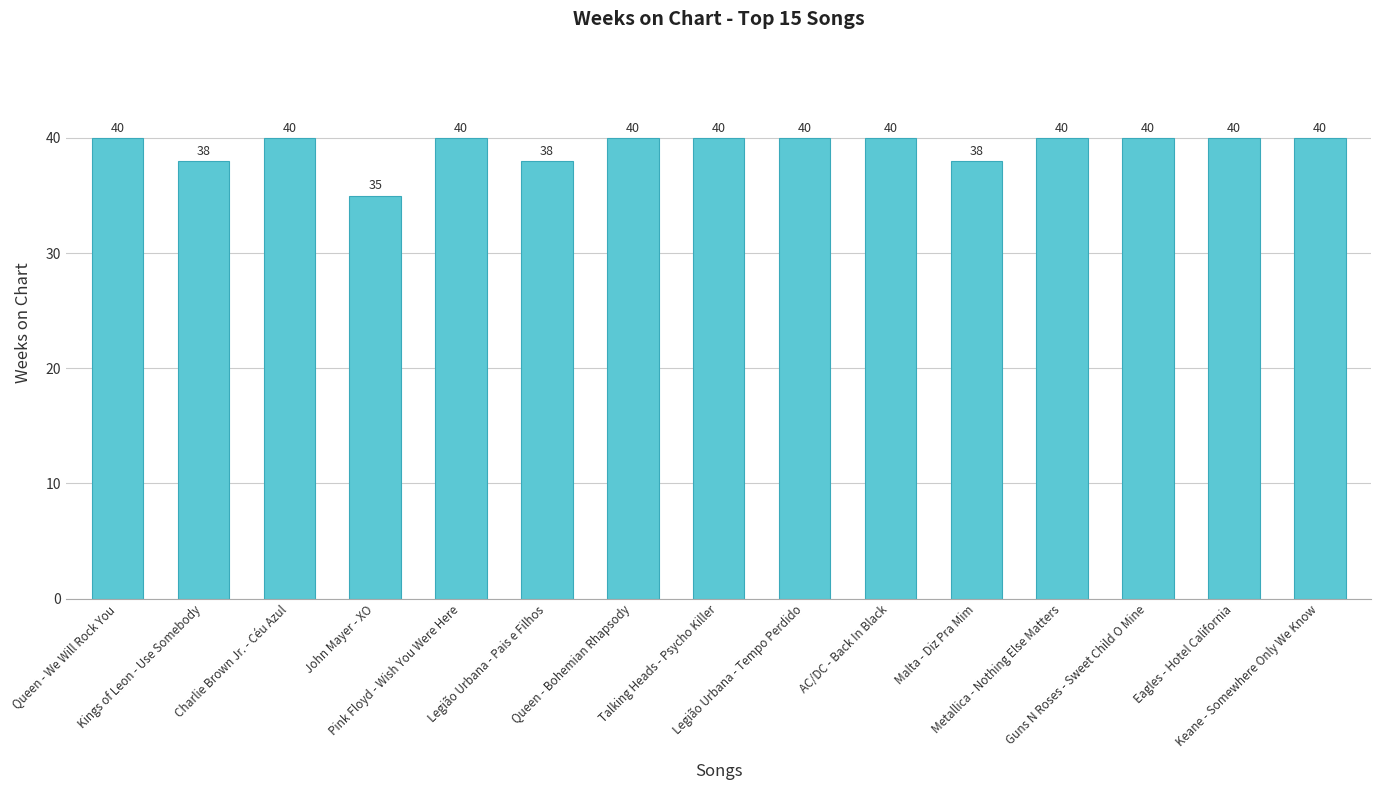

What position from the left is Legião Urbana - Pais e Filhos?

6